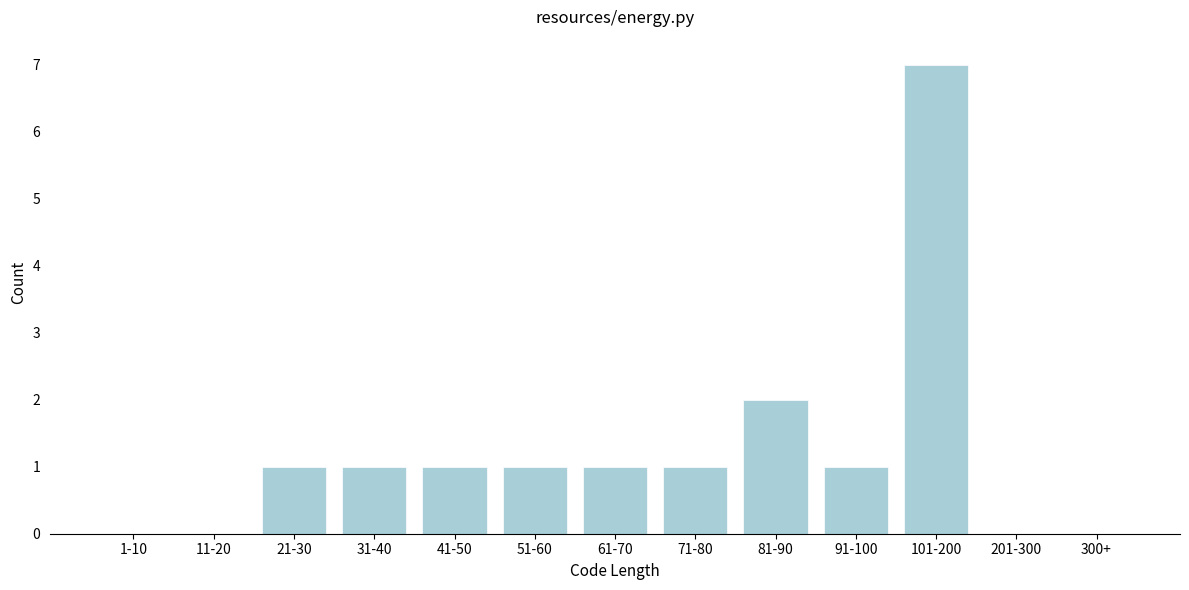

What is the greatest value displayed?

7